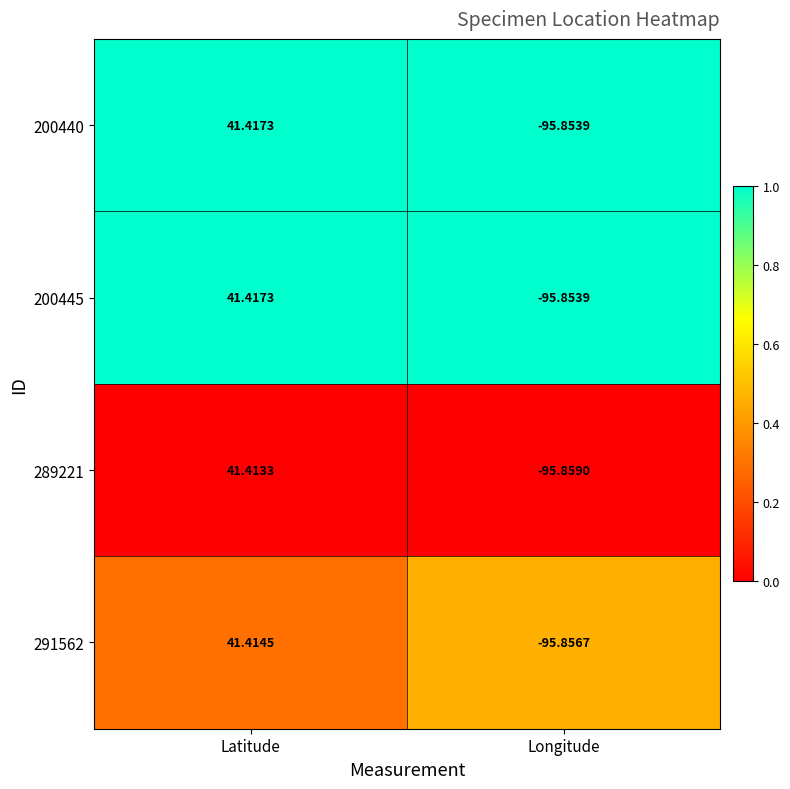

What is the spread (max minus min) of values at Longitude?

0.0